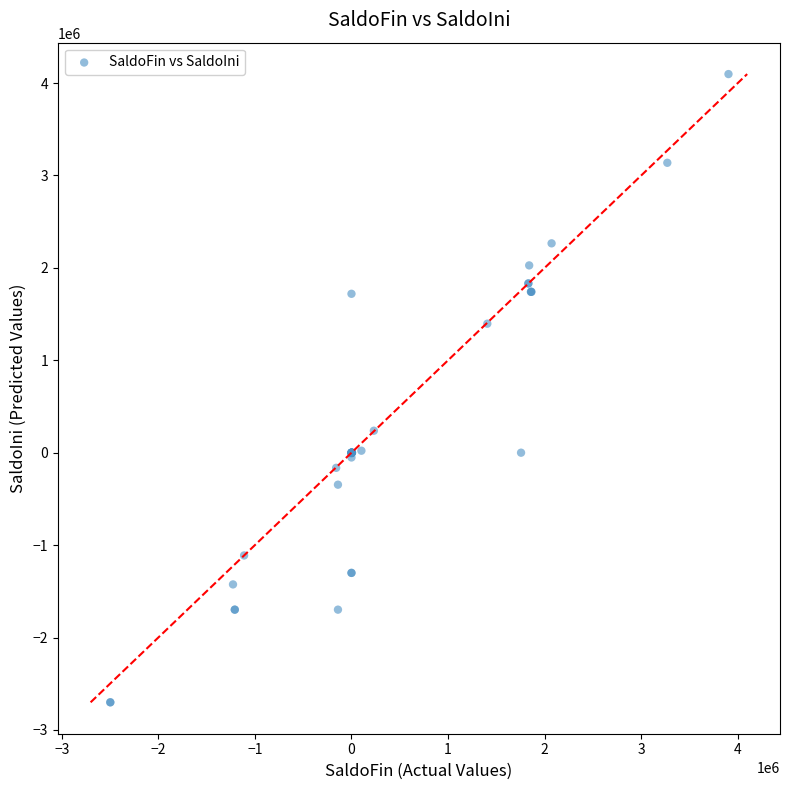

What Y value in the scatter plot is closest to 697980?

237686.2